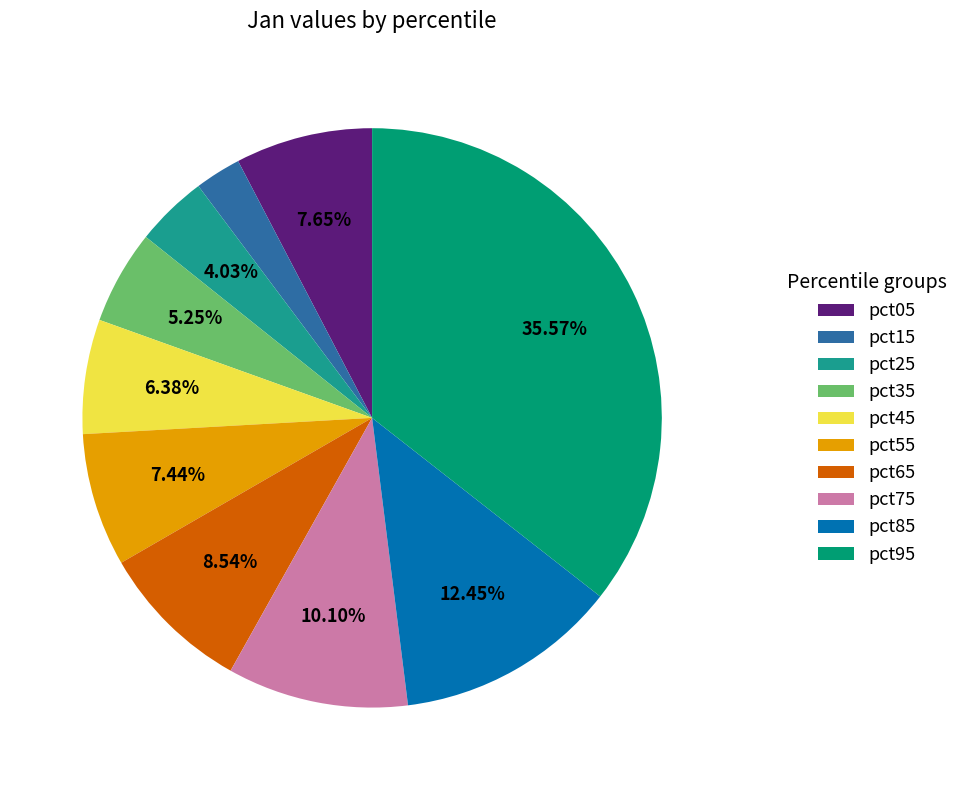

To the nearest percent, what portion does pct65 represent?

9%